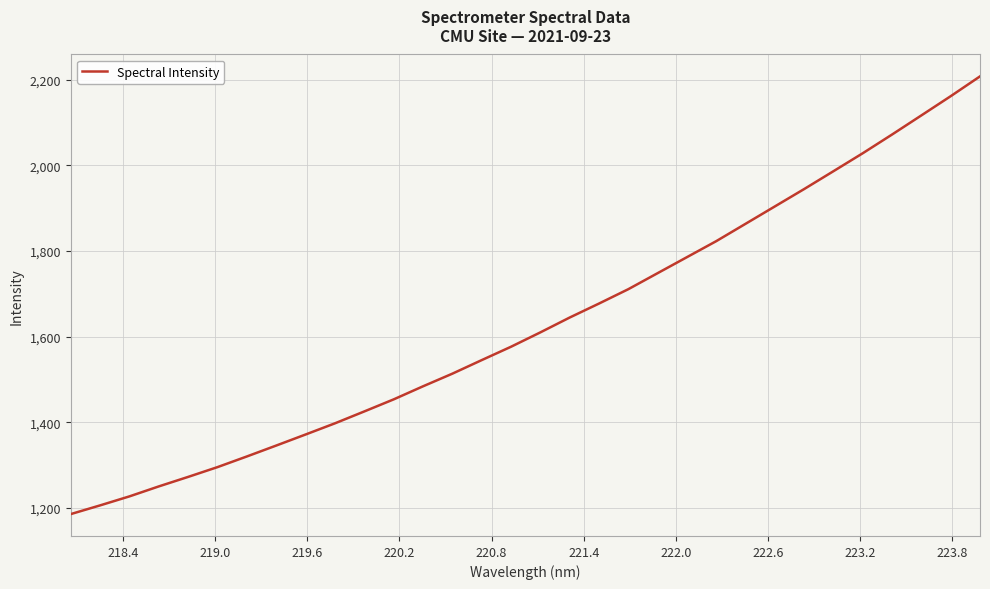

What is the maximum value shown in the chart?

2208.3